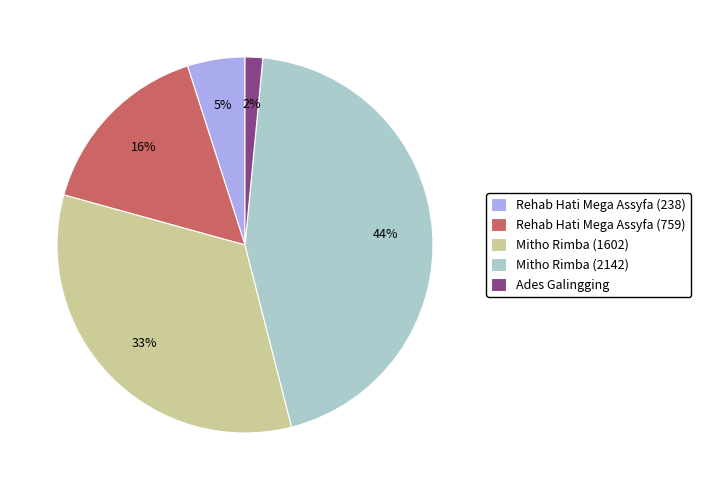

Rank the categories by value from lowest to highest.

Ades Galingging, Rehab Hati Mega Assyfa (238), Rehab Hati Mega Assyfa (759), Mitho Rimba (1602), Mitho Rimba (2142)